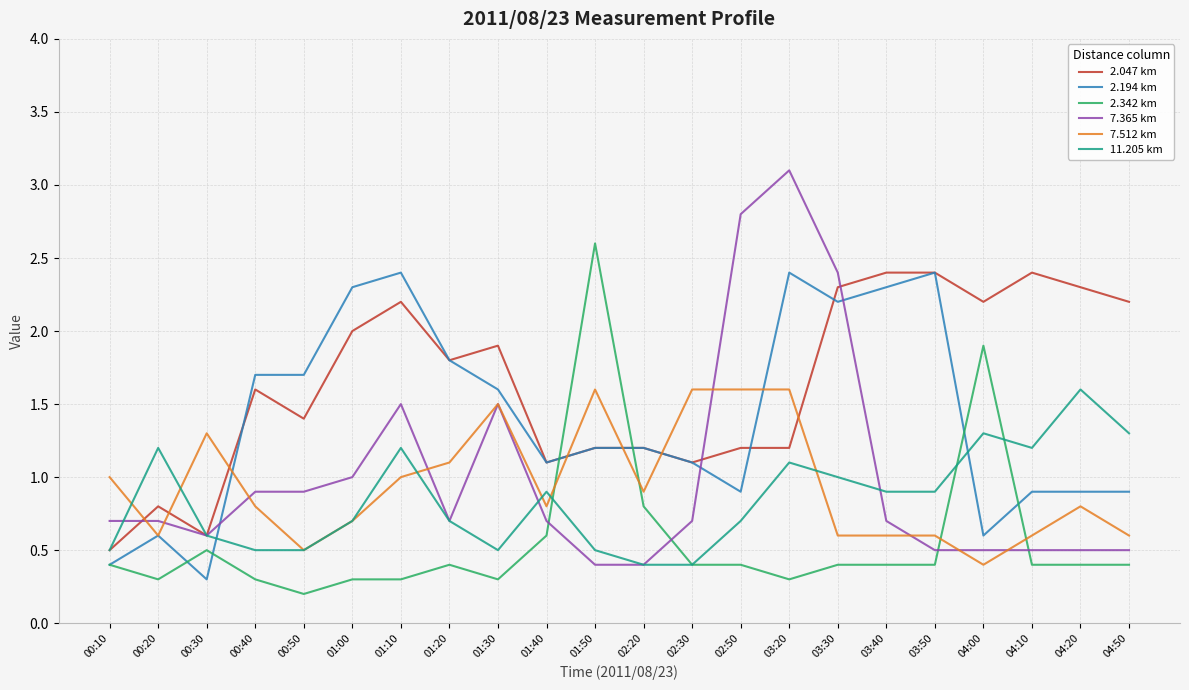

Is it true that 2.047 km equals 2.2 at 04:50?

True